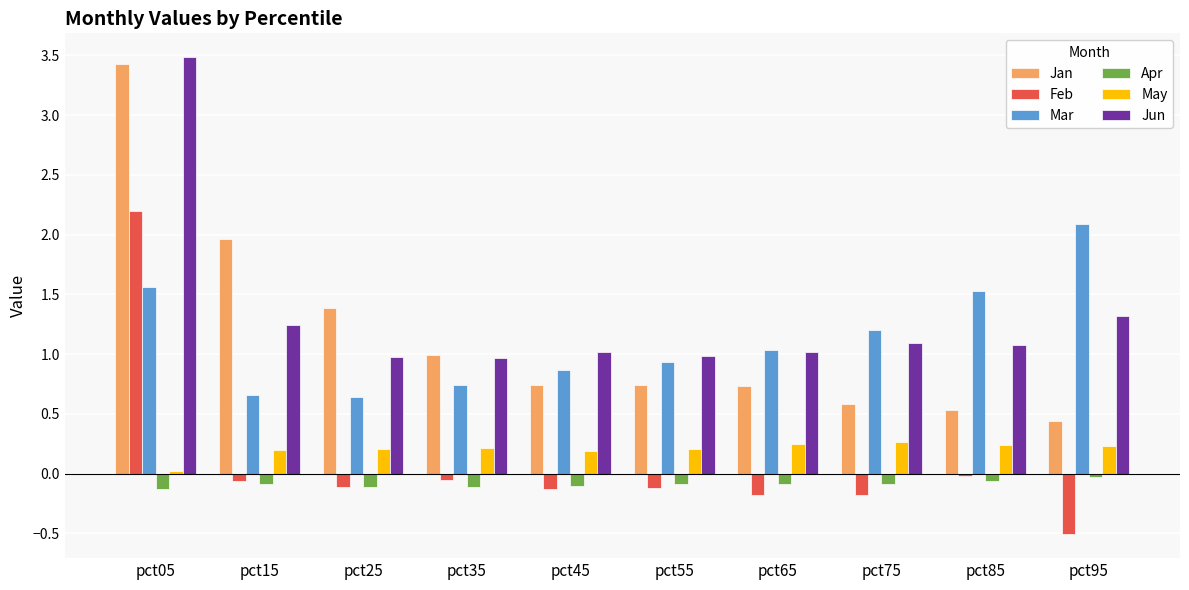

Which series changed the most between pct15 and pct25?

Jan